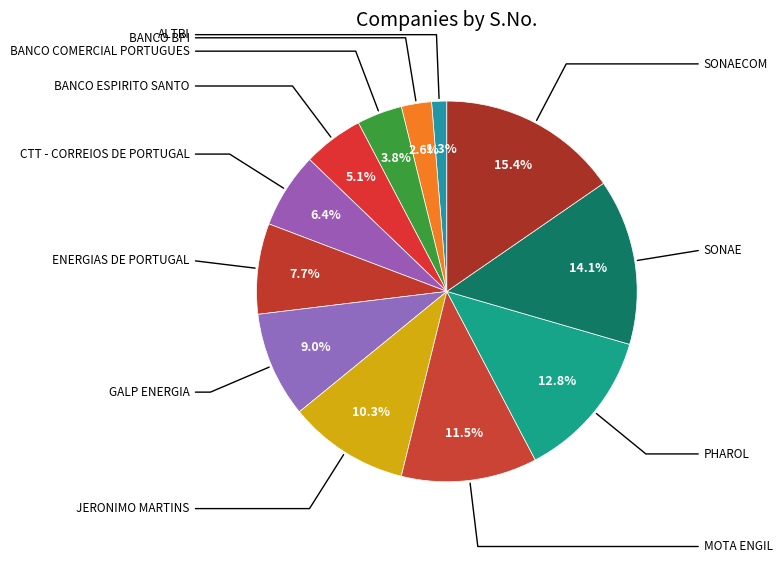

Which slice is the smallest?

Altri